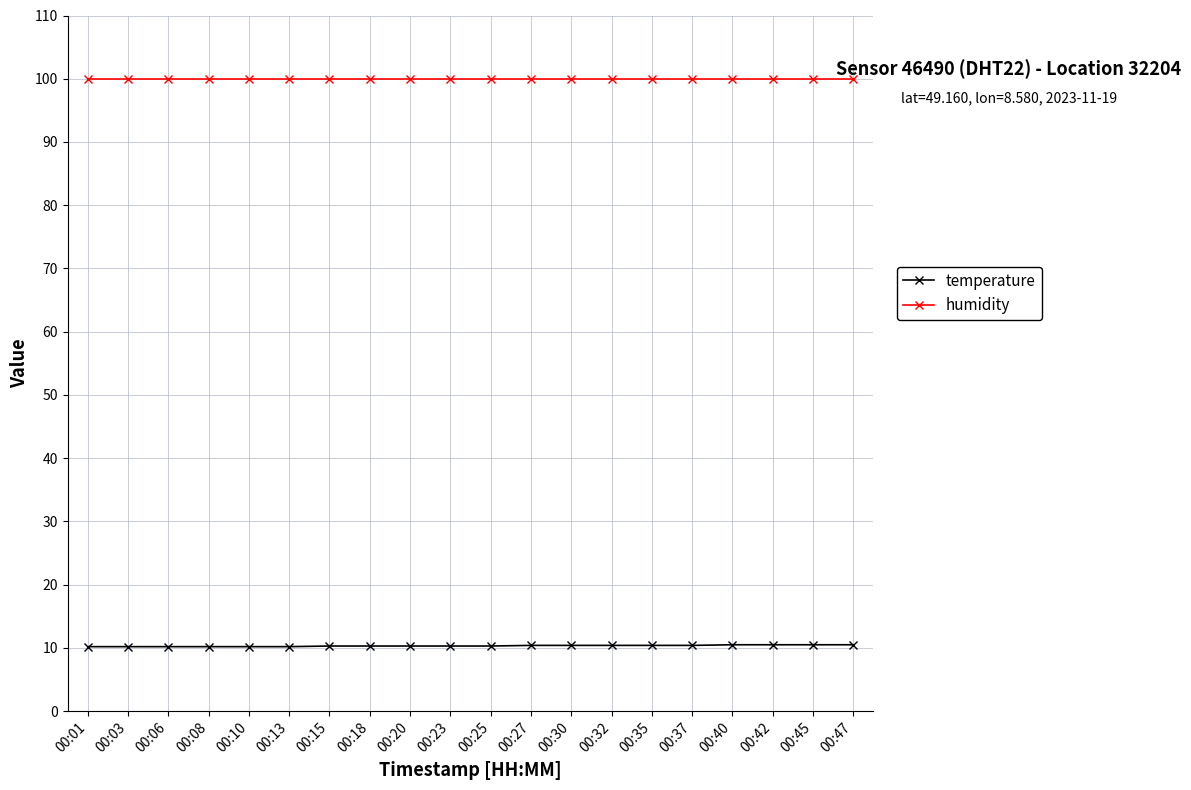

Is it true that humidity equals 42.7 at 00:30?

False